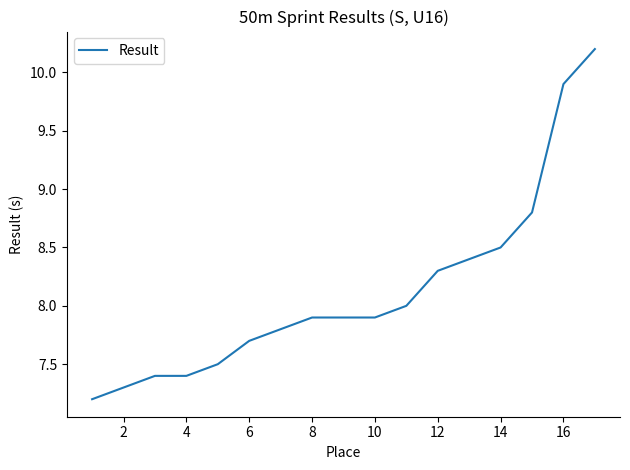

What is the smallest value displayed?

7.2